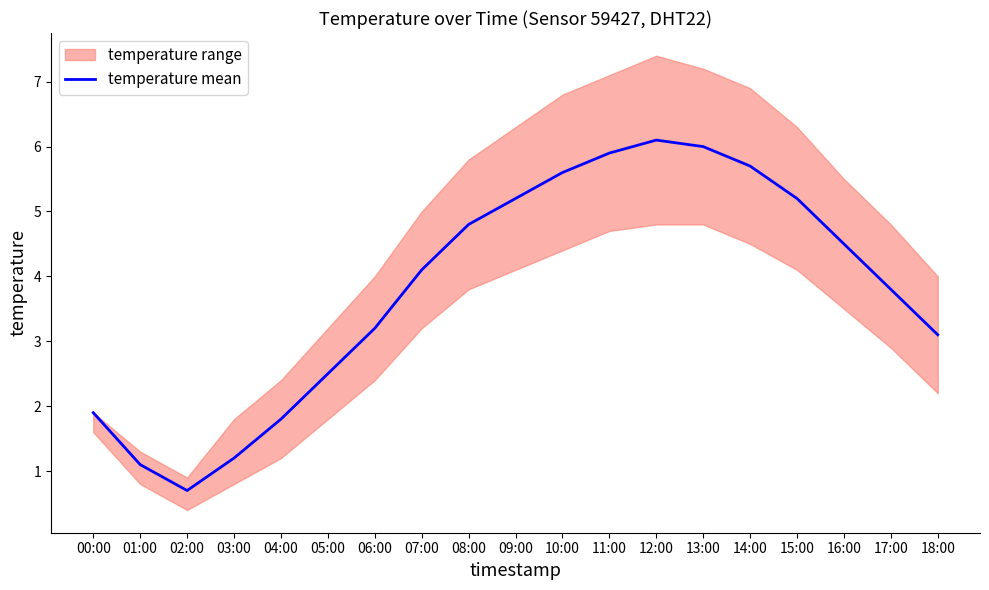

Approximately how many times larger is the value at 00:00 compared to 09:00?

0.4